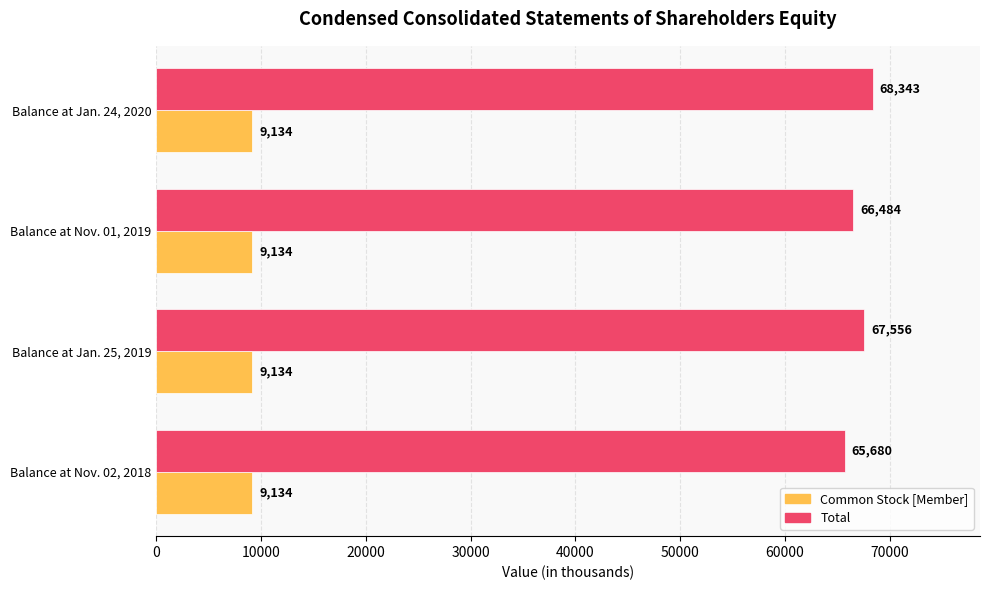

Where is Total nearest to the value 67011?

Balance at Nov. 01, 2019